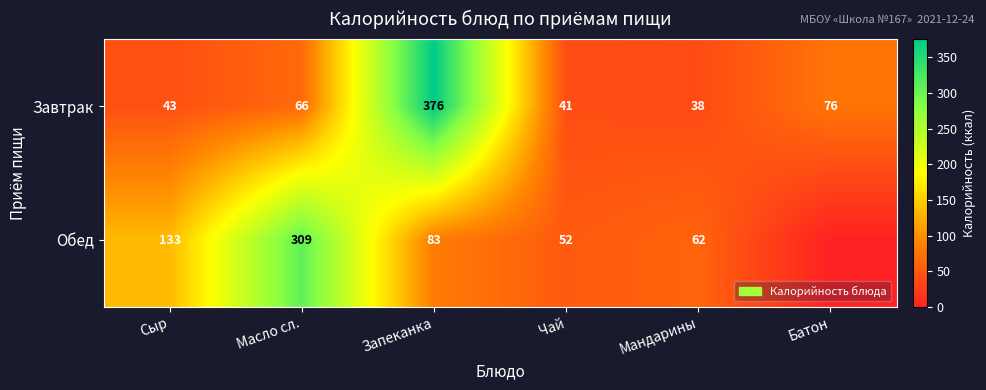

What is the highest value of the Завтрак series?

376